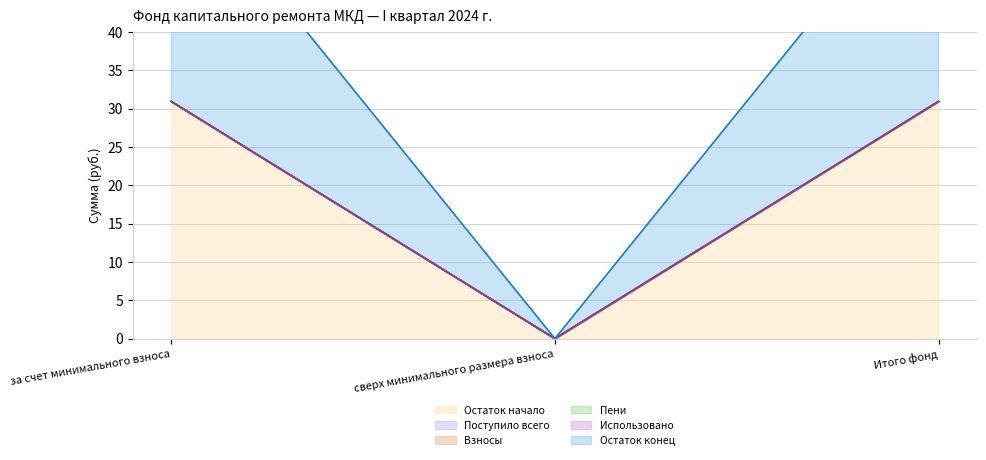

At which label does Остаток начало reach its minimum?

сверх минимального размера взноса